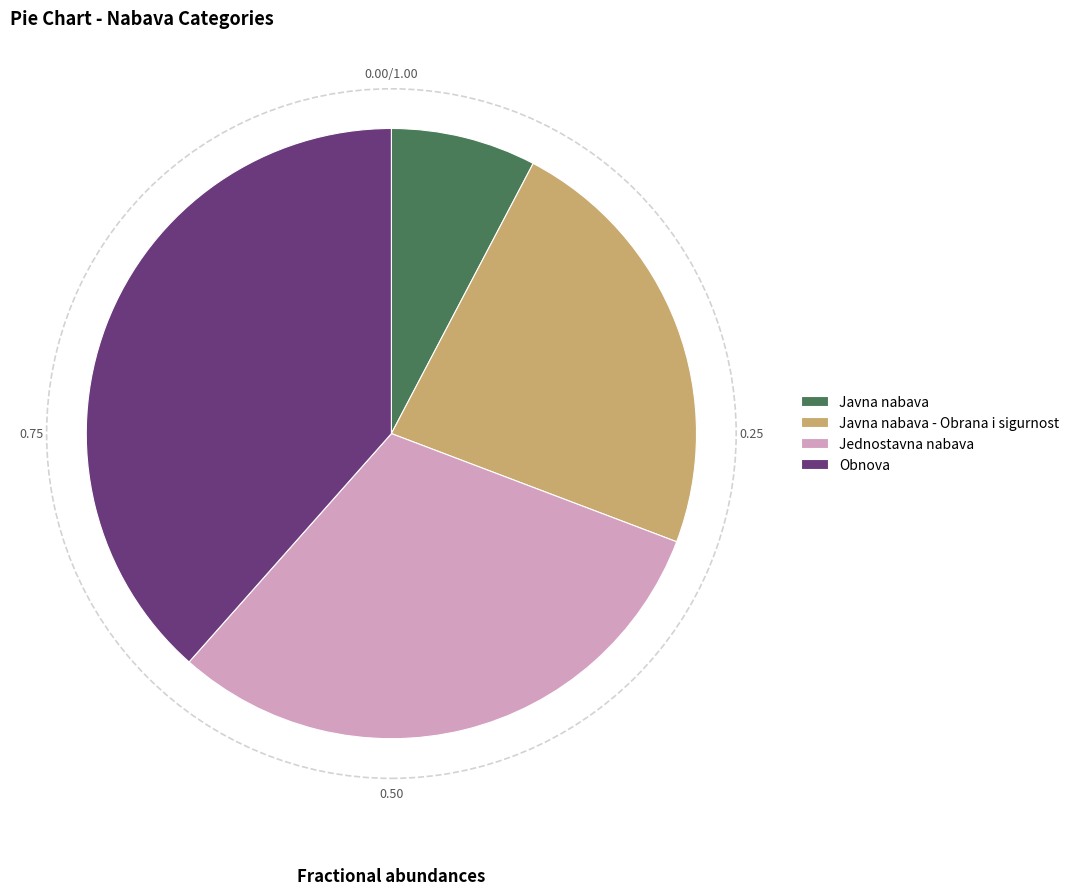

Rank the categories by value from highest to lowest.

Obnova, Jednostavna nabava, Javna nabava - Obrana i sigurnost, Javna nabava